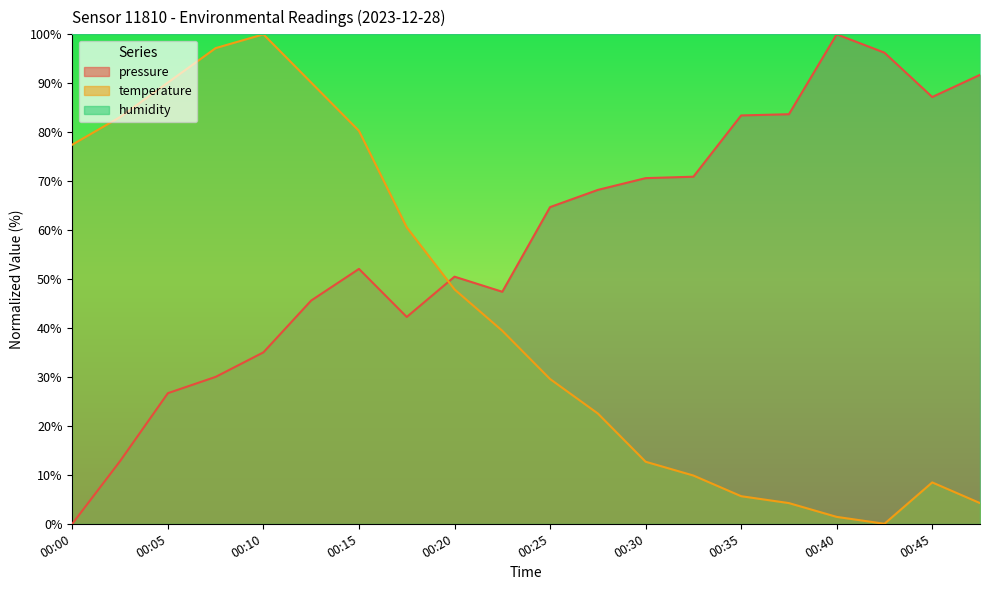

Count the number of categories in the chart.

20